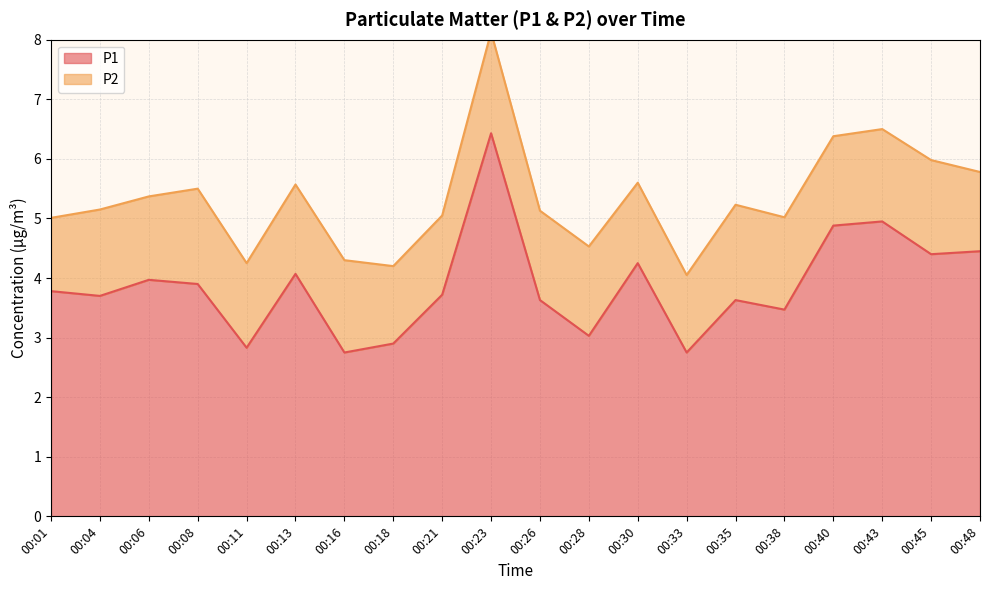

Which category has the highest value across all series?

00:23